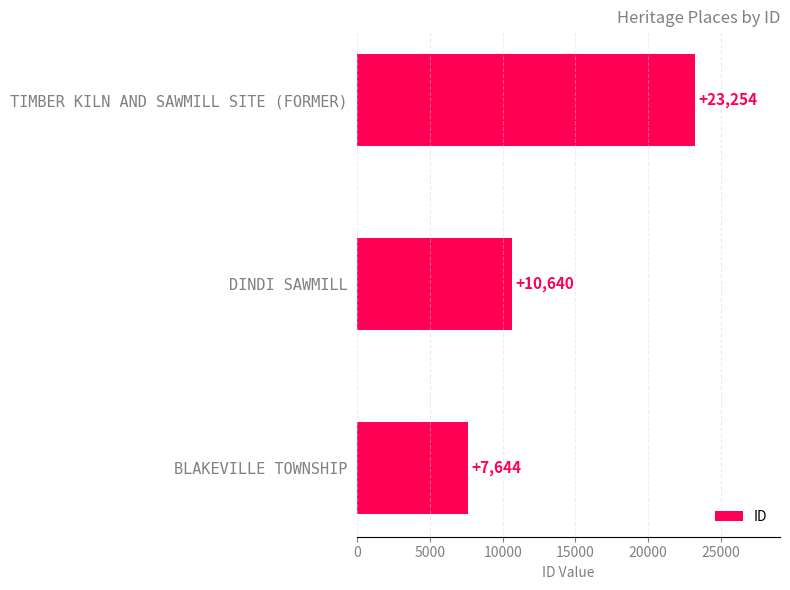

Between TIMBER KILN AND SAWMILL SITE (FORMER) and DINDI SAWMILL, which is larger?

TIMBER KILN AND SAWMILL SITE (FORMER)